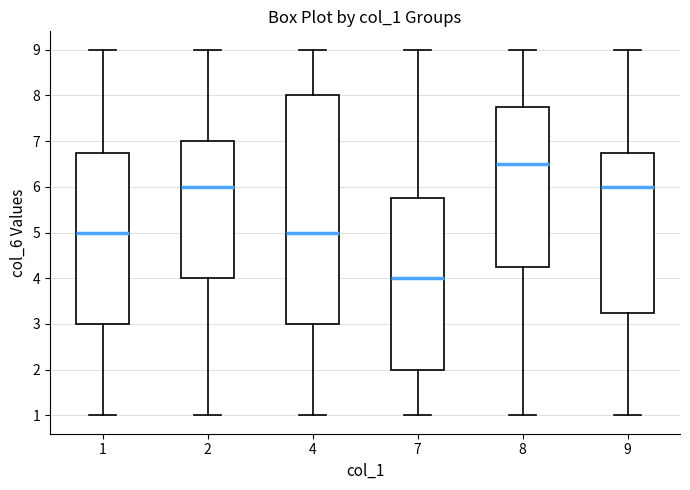

Where does the lower whisker of the box at x = 4 end on the y-axis? The values are not printed on the chart, so give them approximately, as read against the axis.

1.0